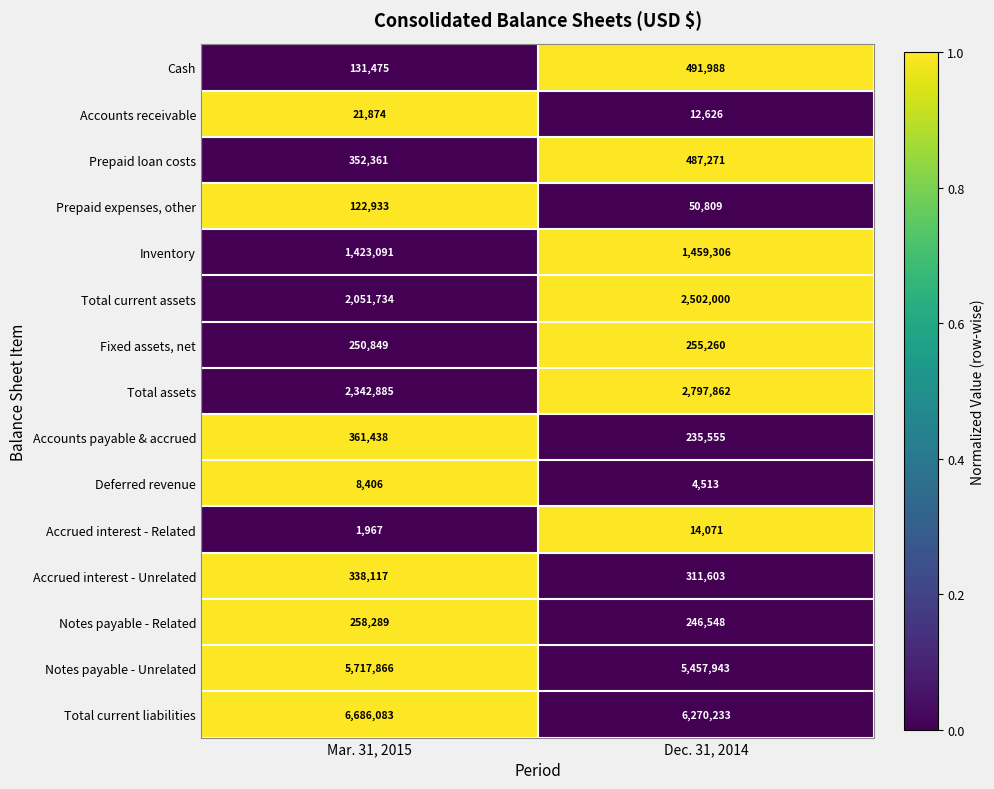

Reading left to right, extract all data points from this chart.

Cash: 131475	491988
Accounts receivable: 21874	12626
Prepaid loan costs: 352361	487271
Prepaid expenses, other: 122933	50809
Inventory: 1423091	1459306
Total current assets: 2051734	2502000
Fixed assets, net: 250849	255260
Total assets: 2342885	2797862
Accounts payable & accrued: 361438	235555
Deferred revenue: 8406	4513
Accrued interest - Related: 1967	14071
Accrued interest - Unrelated: 338117	311603
Notes payable - Related: 258289	246548
Notes payable - Unrelated: 5717866	5457943
Total current liabilities: 6686083	6270233